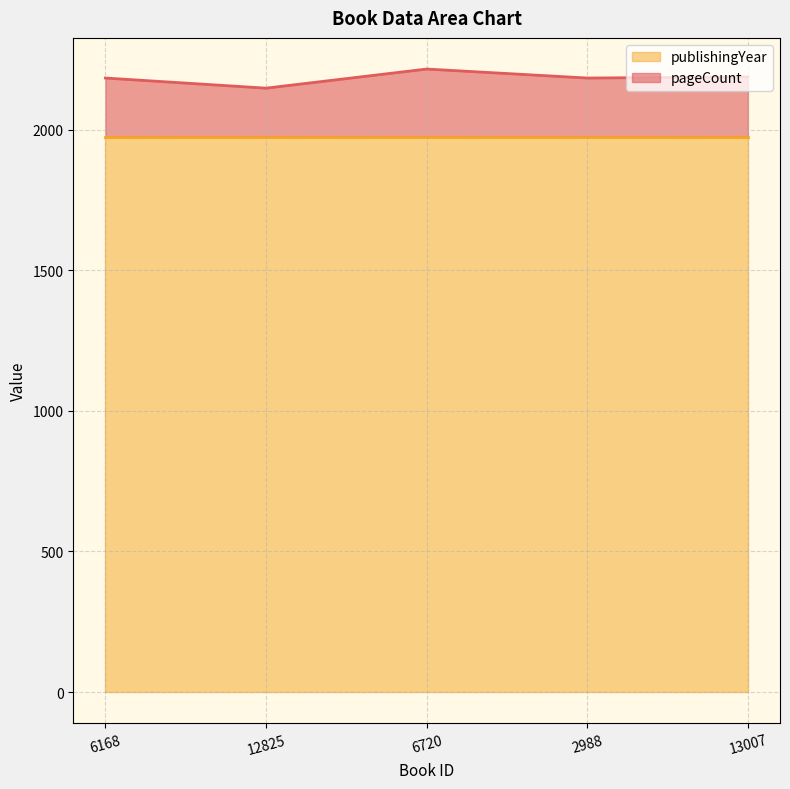

Reading left to right, list all the values displayed in this chart.

2184	2148	2216	2184	2188